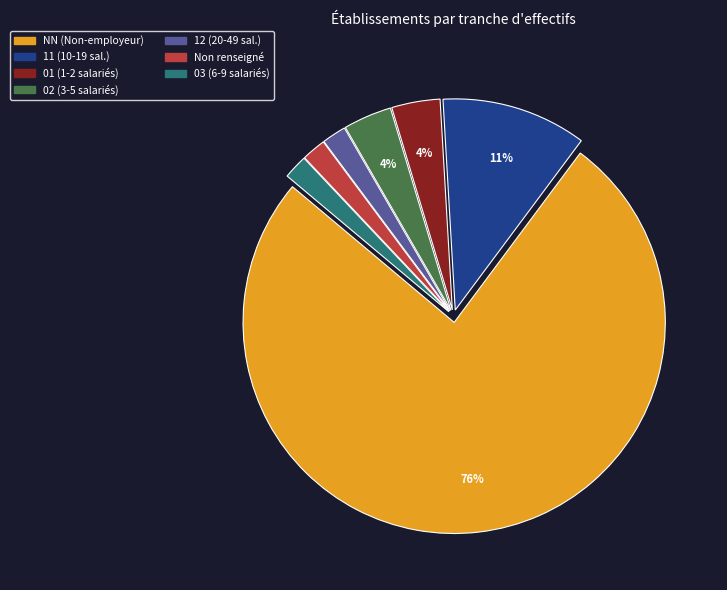

To the nearest percent, what is the average slice percentage?

14%